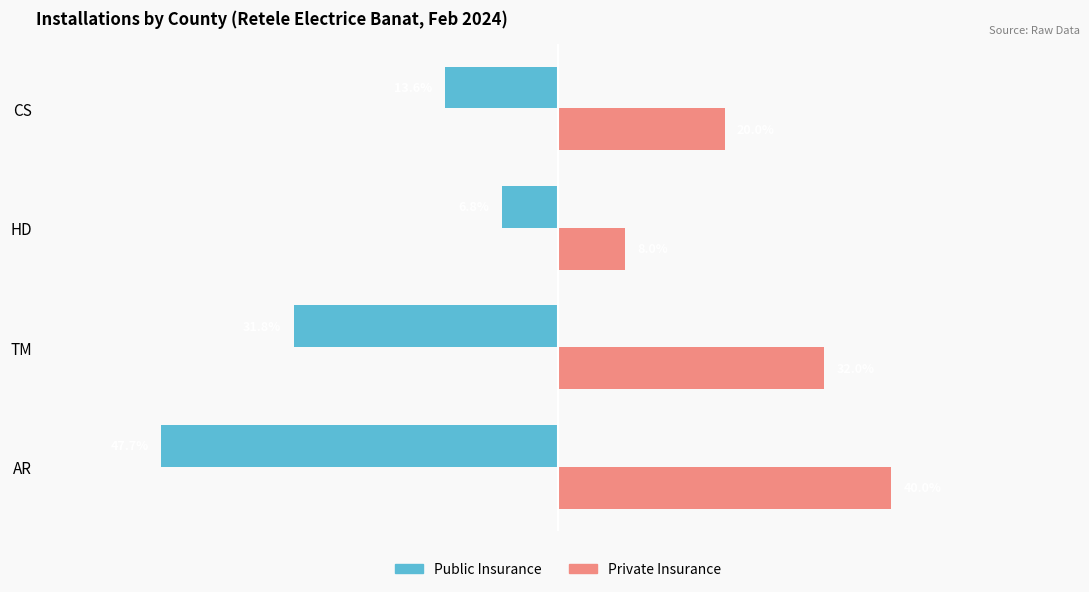

Between TM and HD, which series saw the biggest shift?

Public Insurance